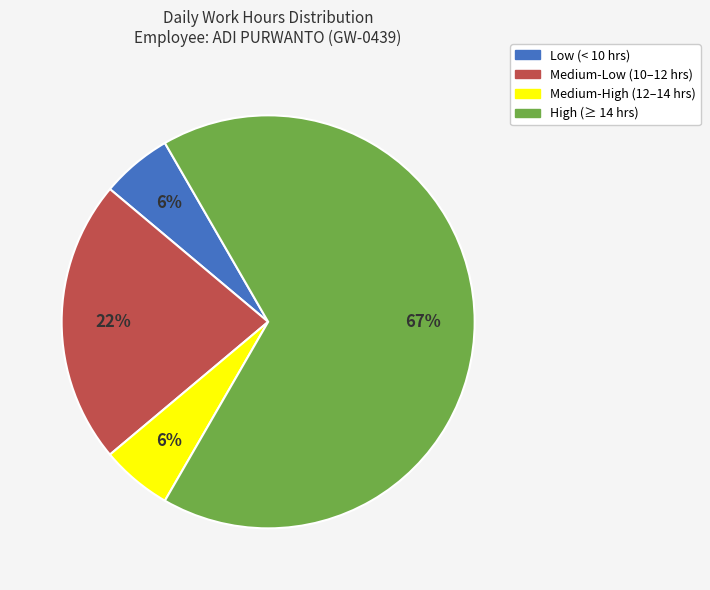

To the nearest percent, what is the average slice percentage?

25%